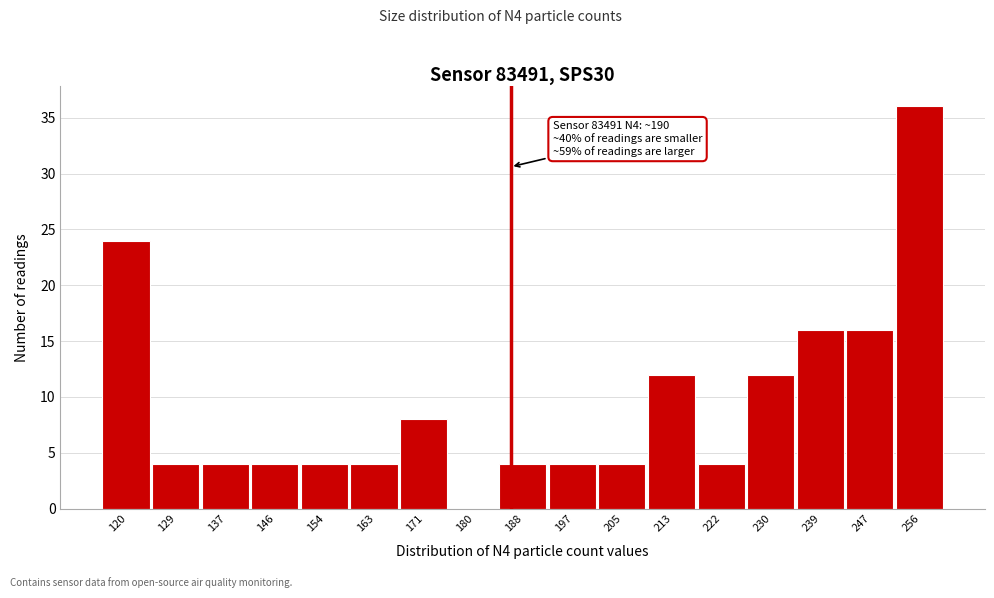

Reading left to right, extract all data points from this chart.

120=24	129=4	137=4	146=4	154=4	163=4	171=8	180=0	188=4	197=4	205=4	213=12	222=4	230=12	239=16	247=16	256=36